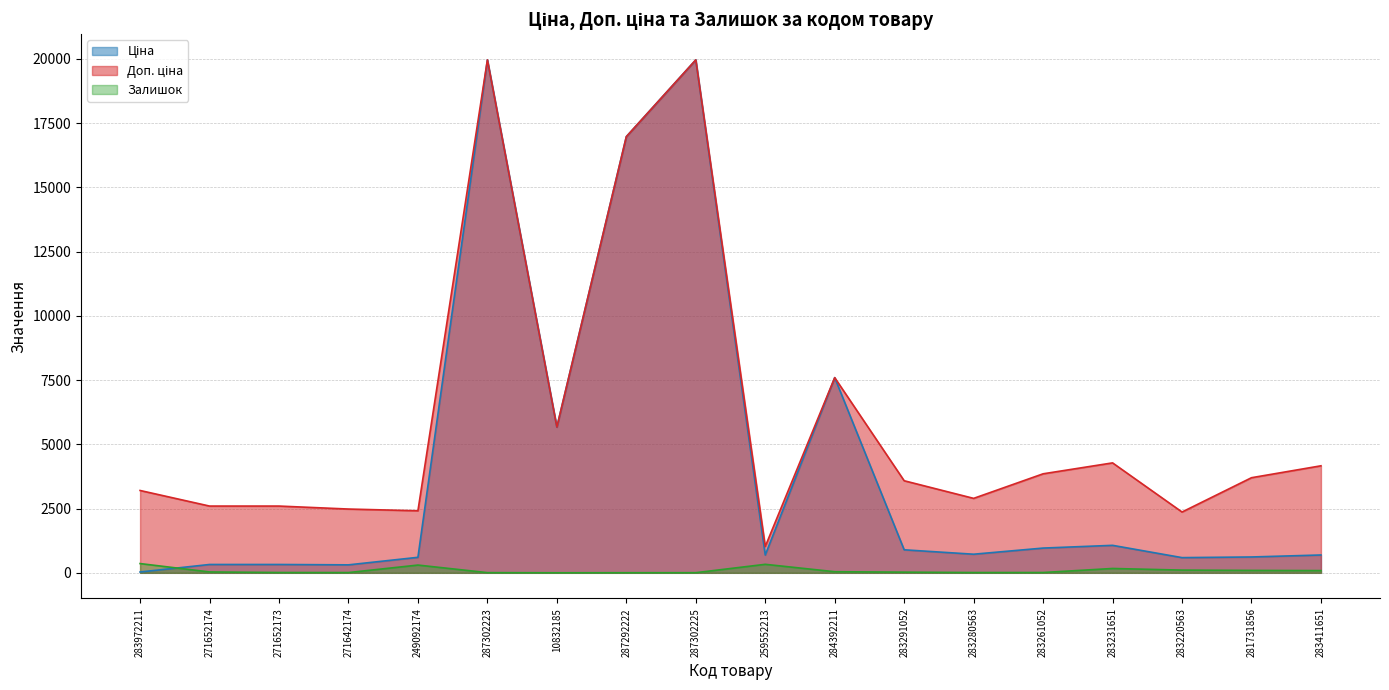

True or false: Доп. ціна and Ціна cross at least once.

False